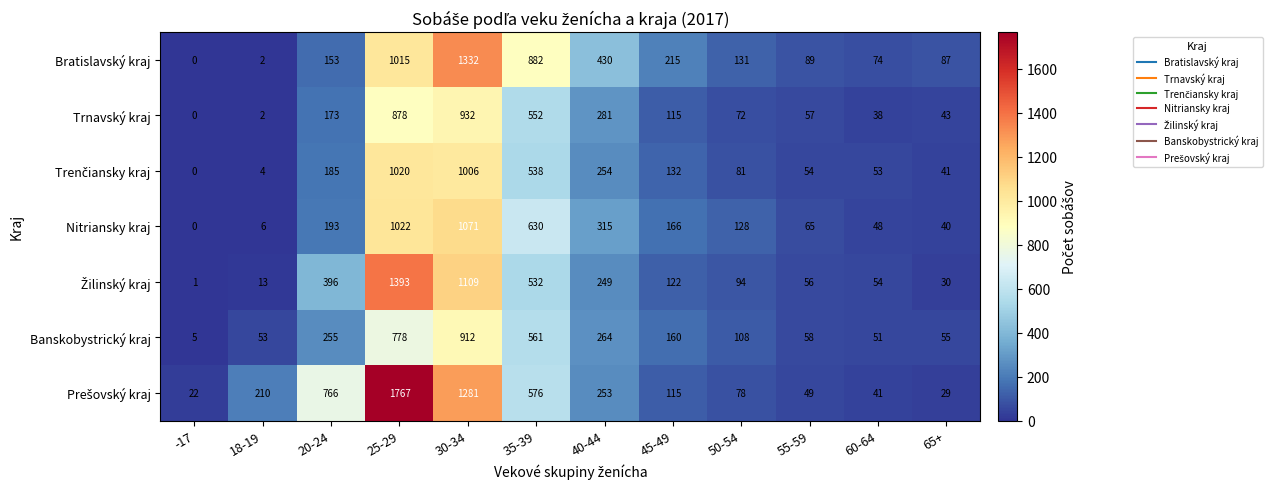

Which label corresponds to the smallest value in the chart?

-17